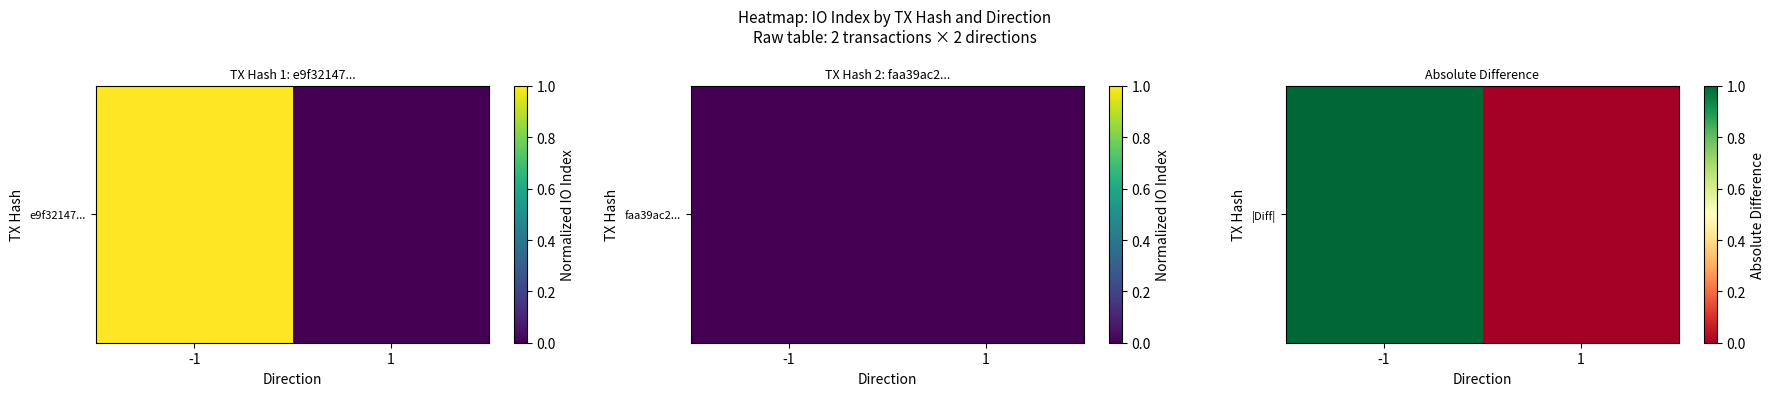

What is the sum of the values at 1 and -1?

1.0